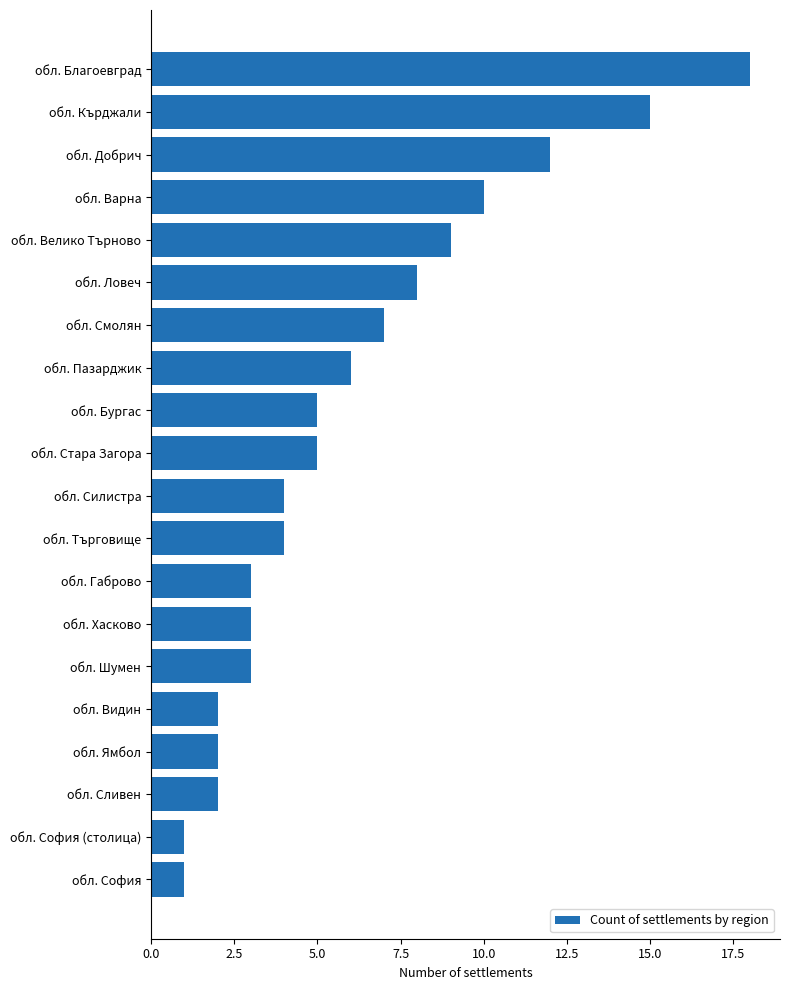

What position from the bottom is обл. Видин?

5